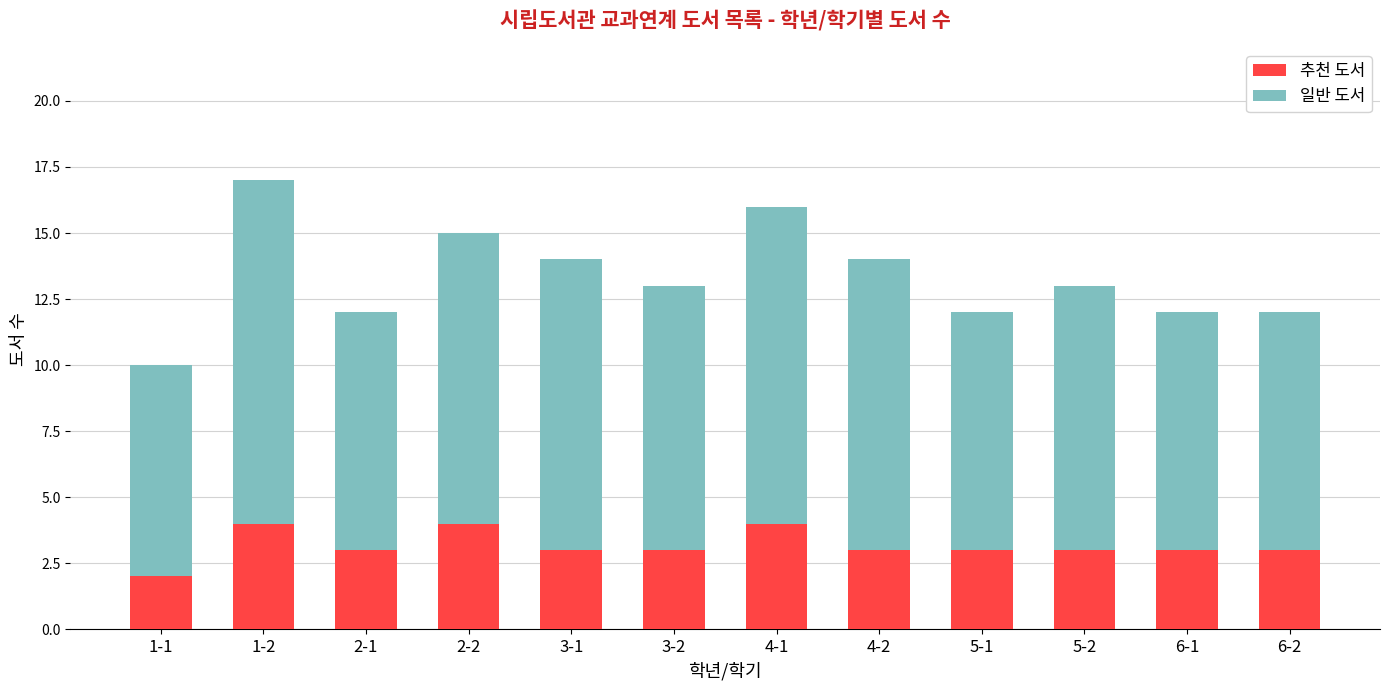

The 추천 도서 series shows 2 at 5-1. True or false?

False